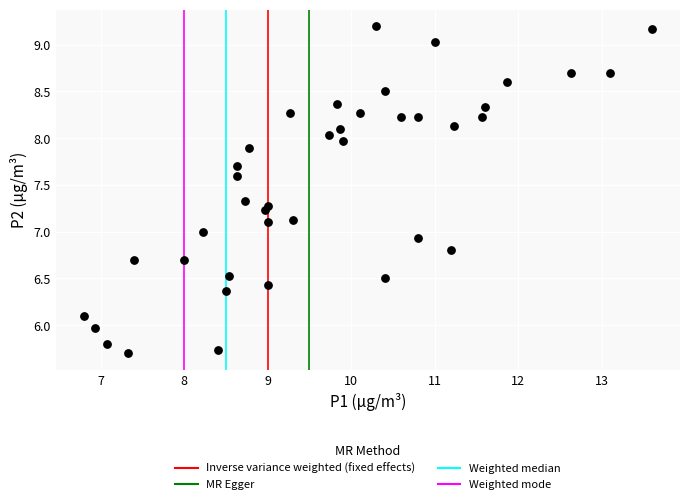

What is the range of Y values (max minus min)?

3.5